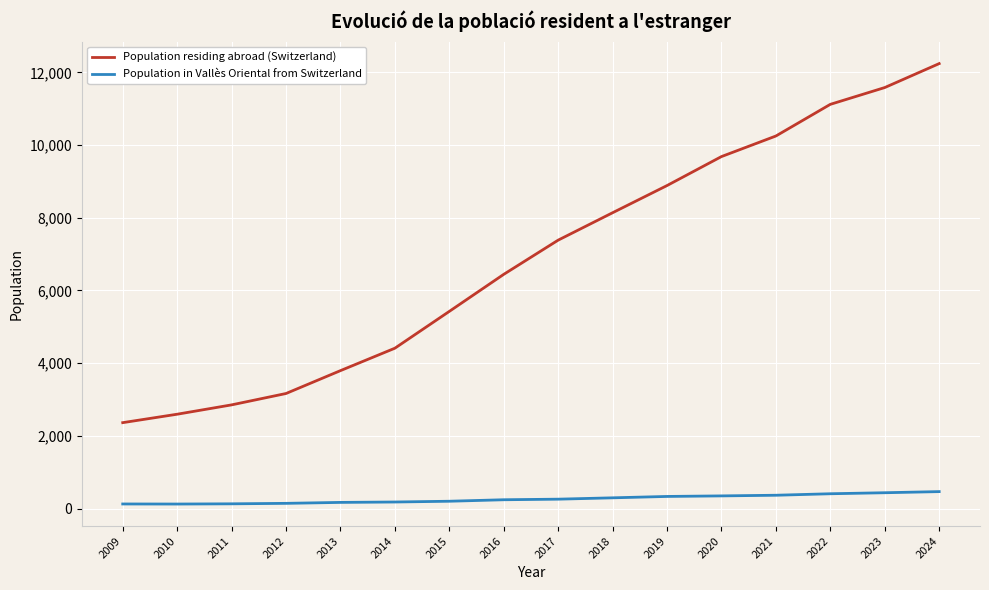

True or false: Population in Vallès Oriental from Switzerland and Population residing abroad (Switzerland) cross at least once.

False